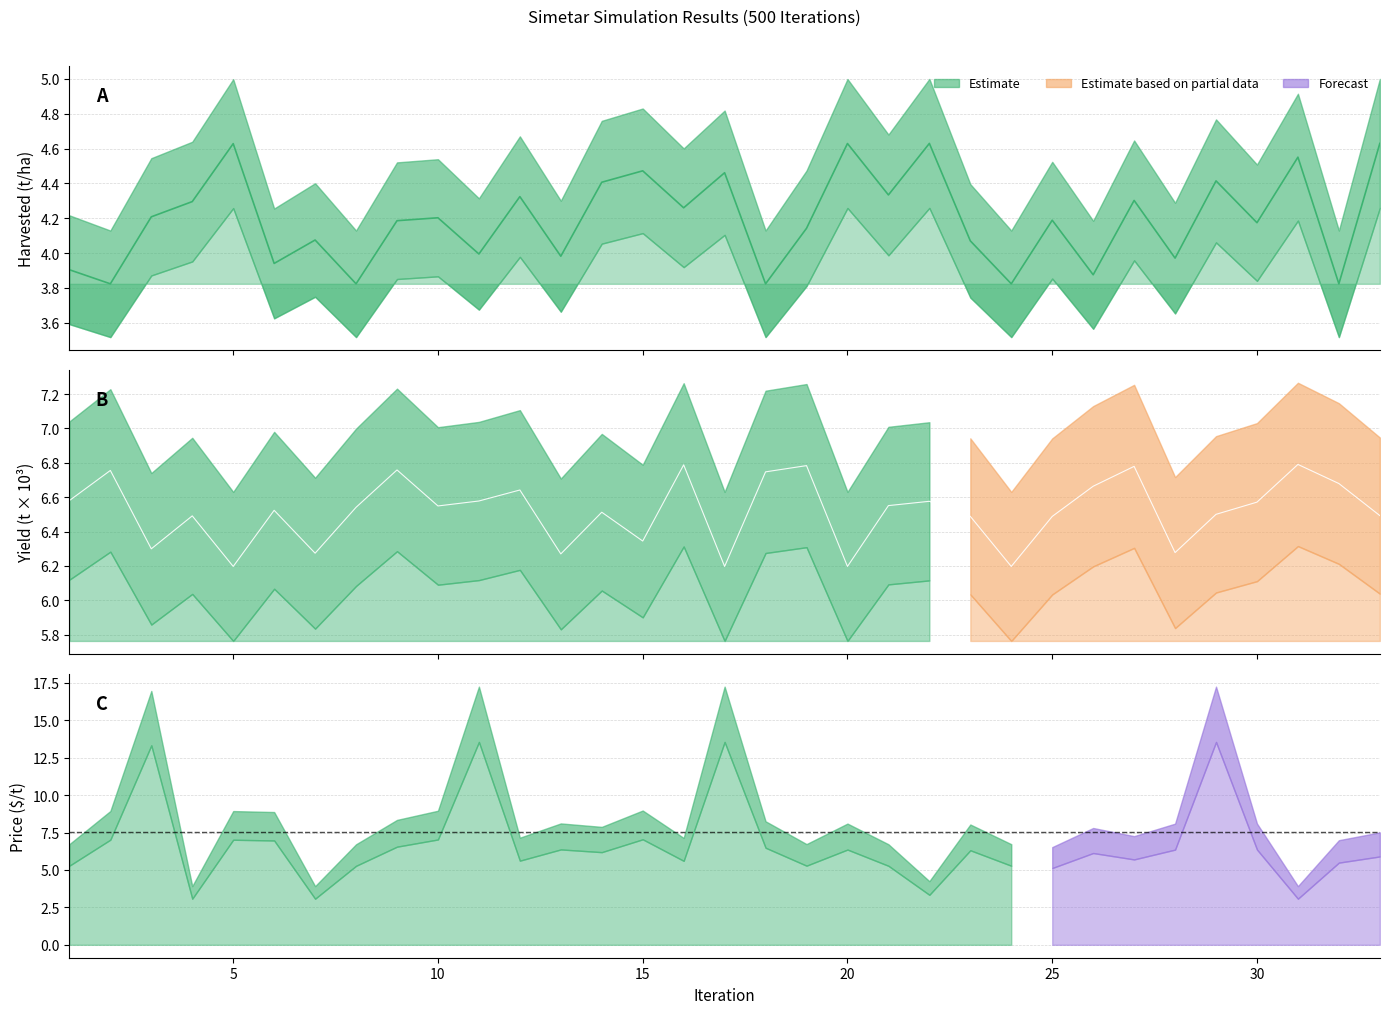

What is the total value across all series at 20?

10.8